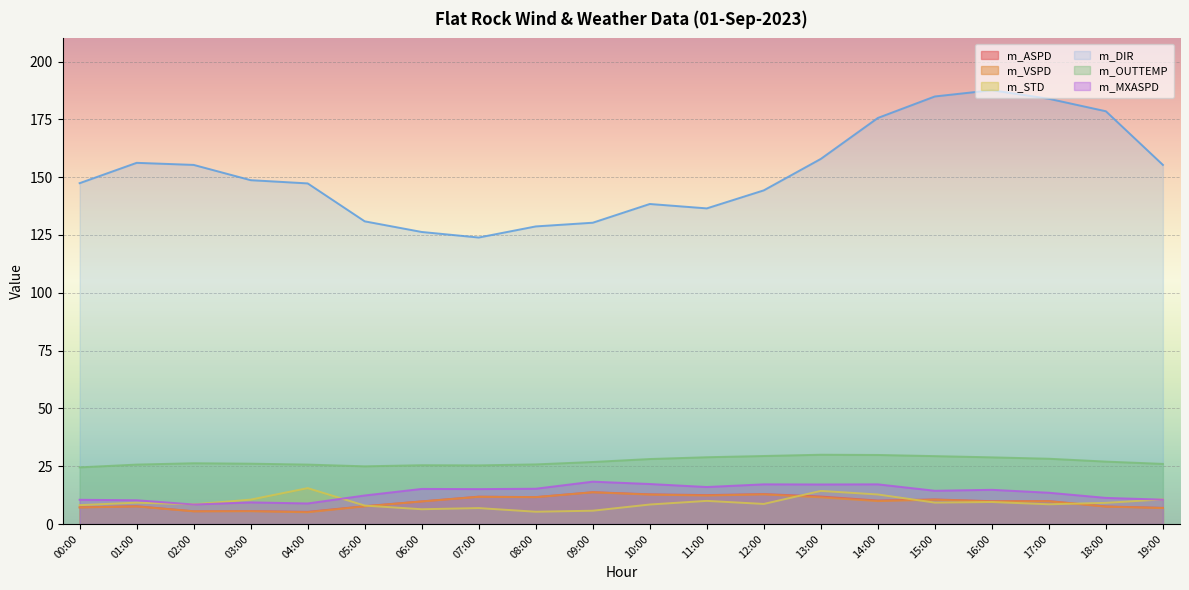

What is the label of the 2nd point from the right?

18:00